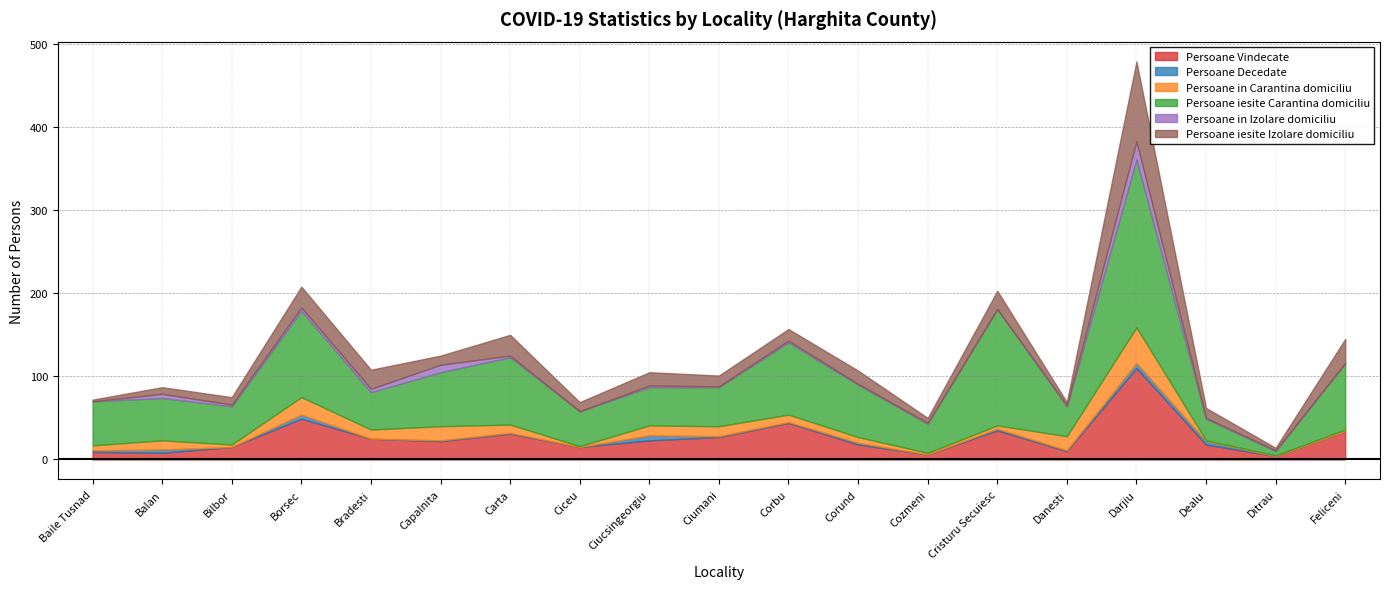

What is the label of the 14th point from the right?

Capalnita